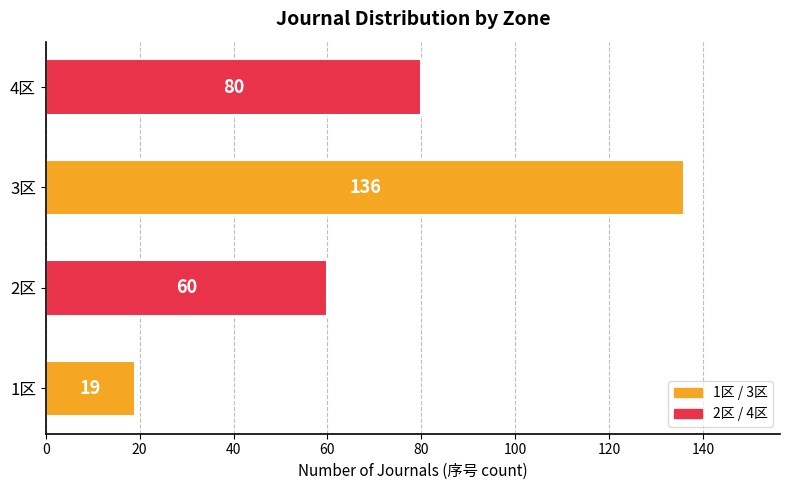

List the labels in order of value, smallest first.

1区, 2区, 4区, 3区